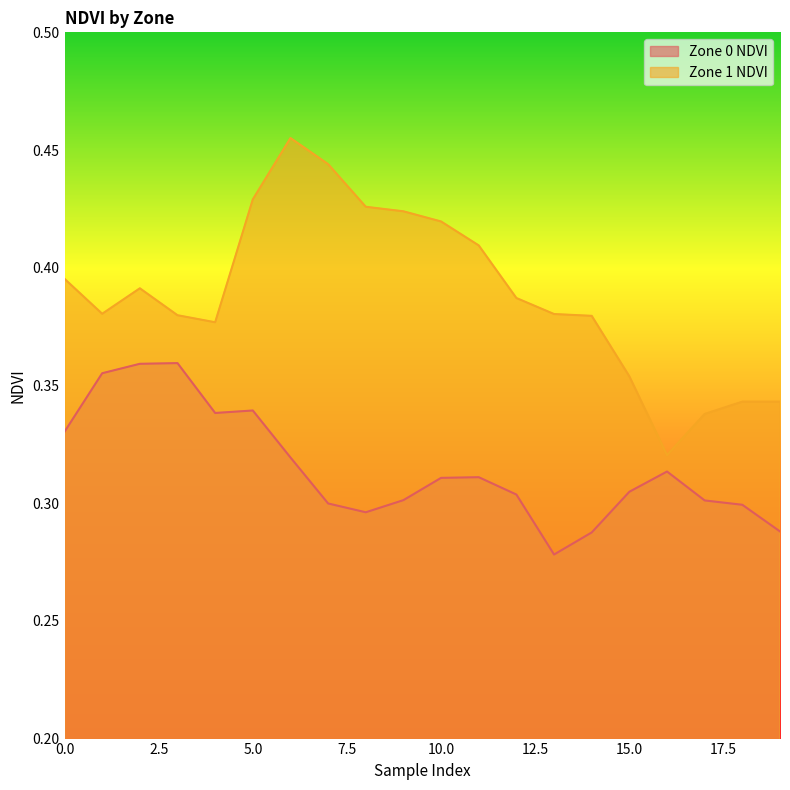

At which label does Zone 1 NDVI reach its peak?

6